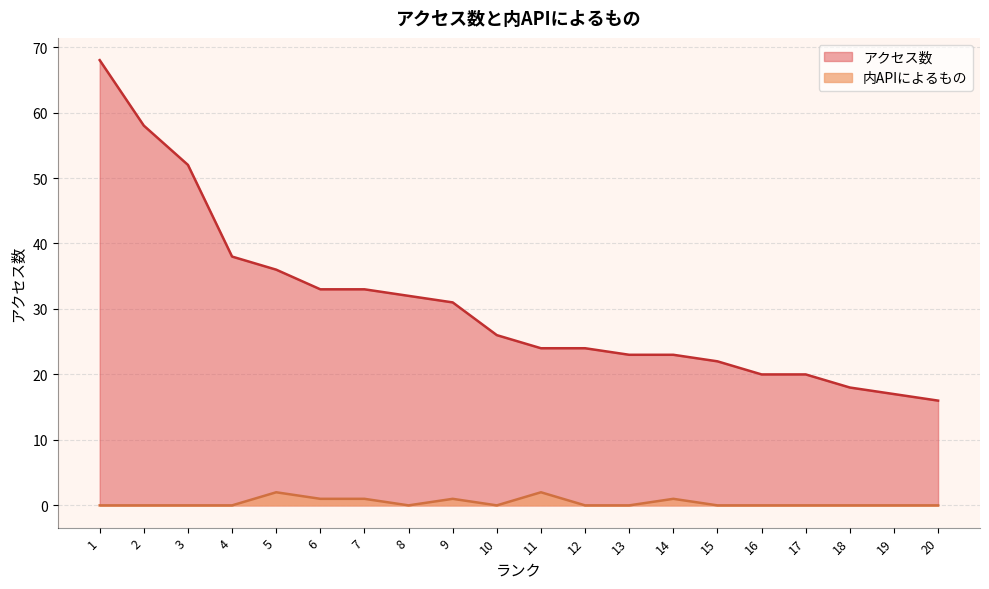

Where is the first local maximum for 内APIによるもの?

5